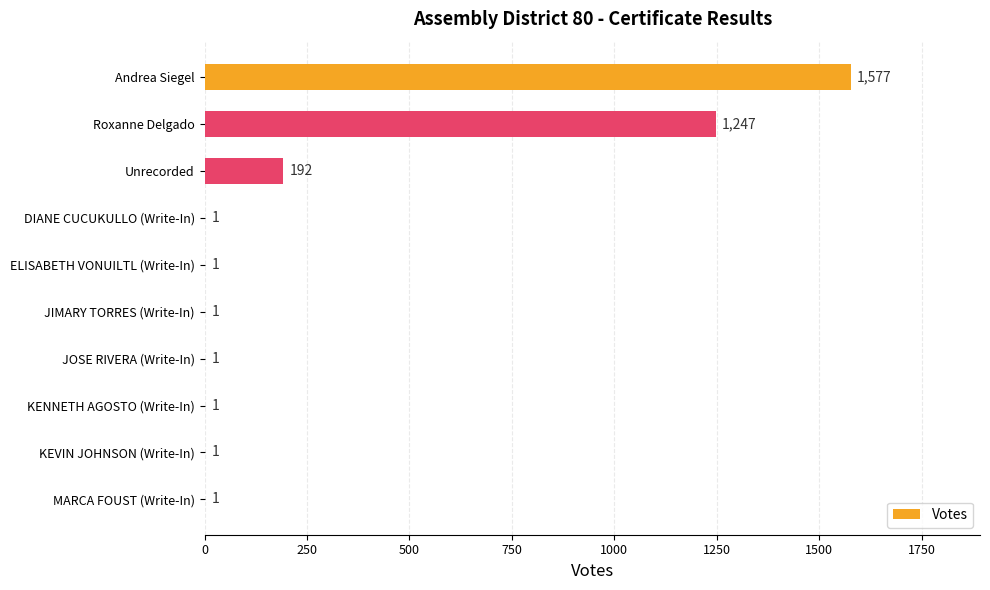

Is it true that the value at KENNETH AGOSTO (Write-In) is 1?

True